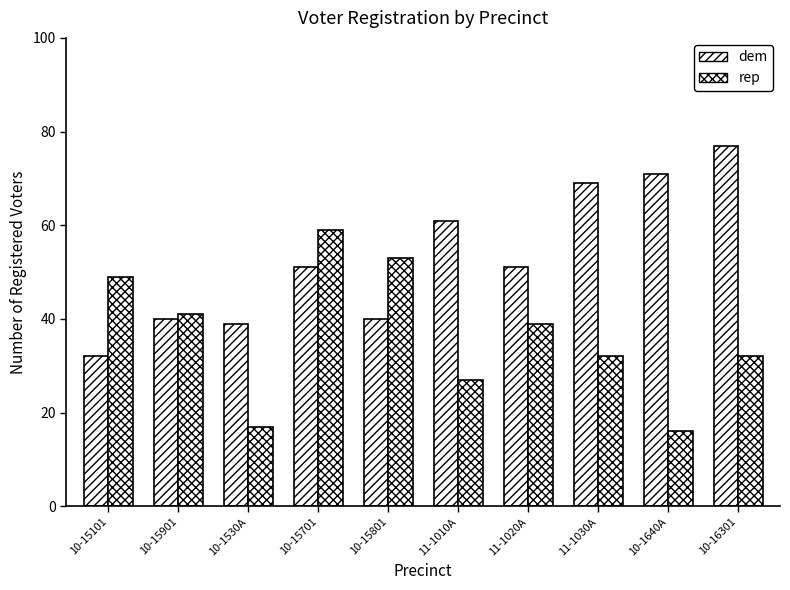

Does the chart contain stacked bars?

No